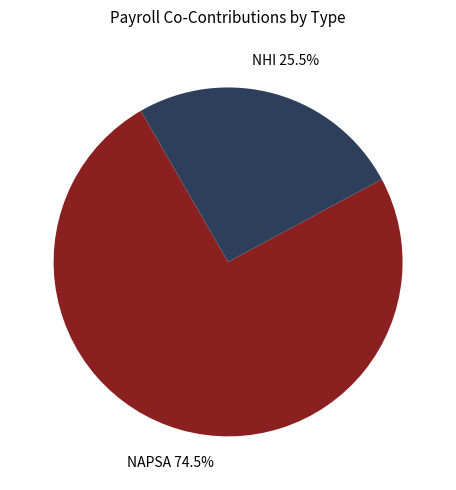

Which category has the biggest portion of the pie?

NAPSA